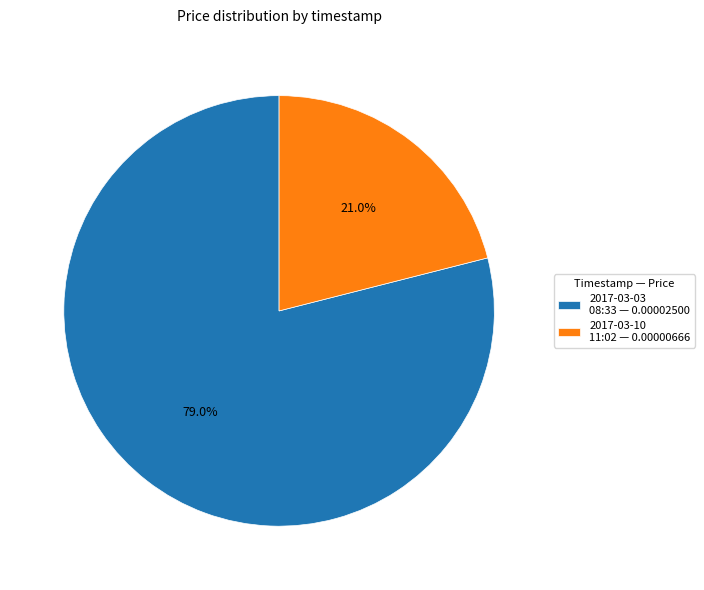

To the nearest percent, what is the average slice percentage?

50%